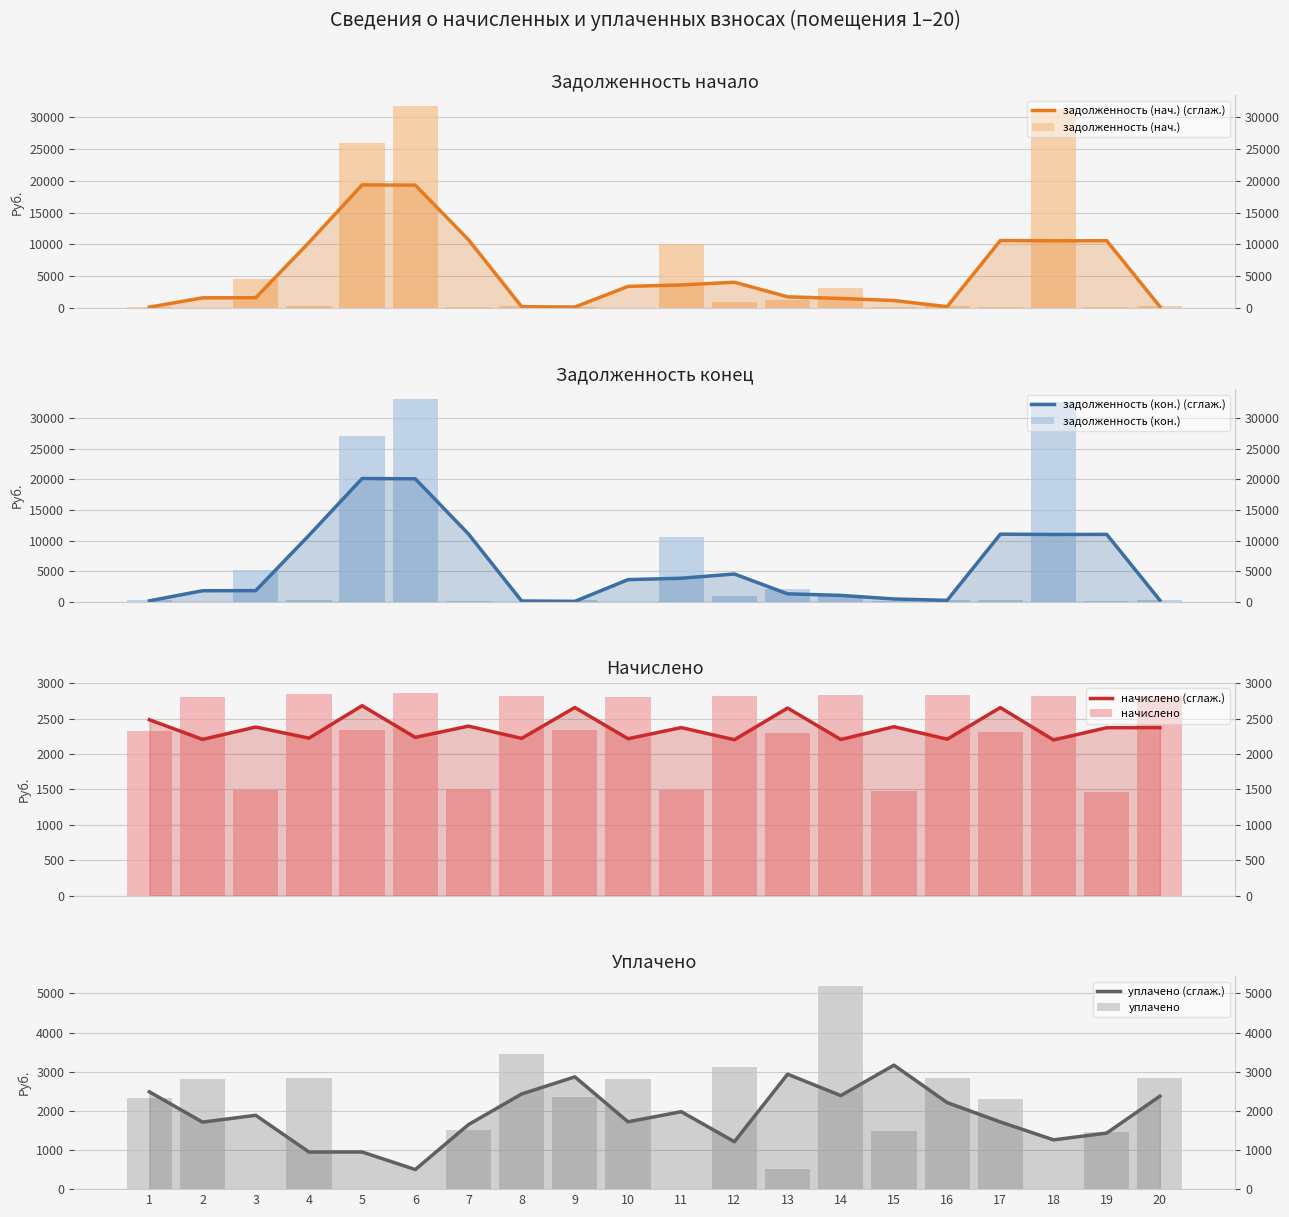

What is the difference between the second highest and second lowest values in the уплачено series?

3445.5